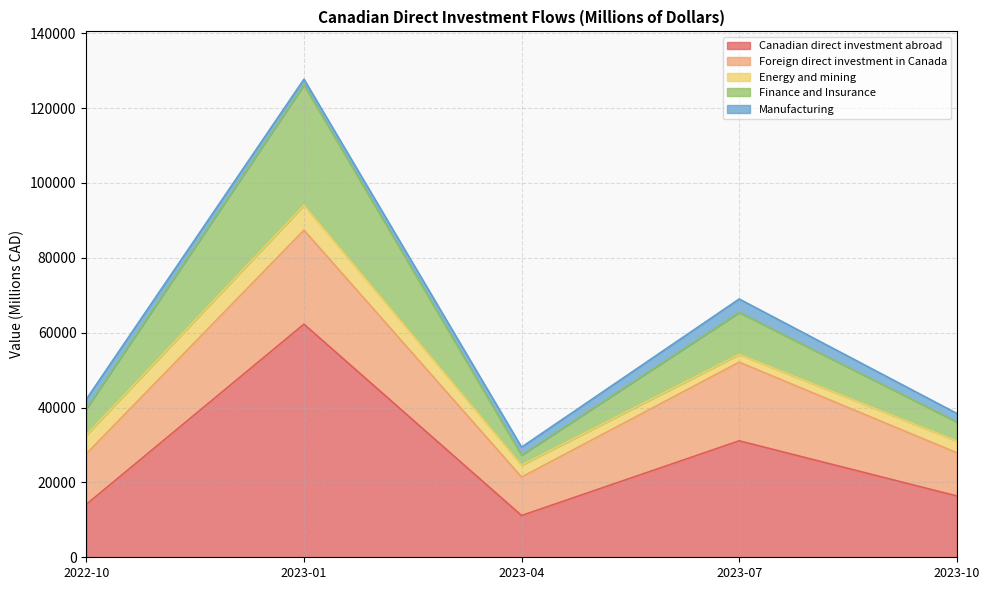

Rank the categories by Foreign direct investment in Canada value from highest to lowest.

2023-01, 2023-07, 2022-10, 2023-10, 2023-04